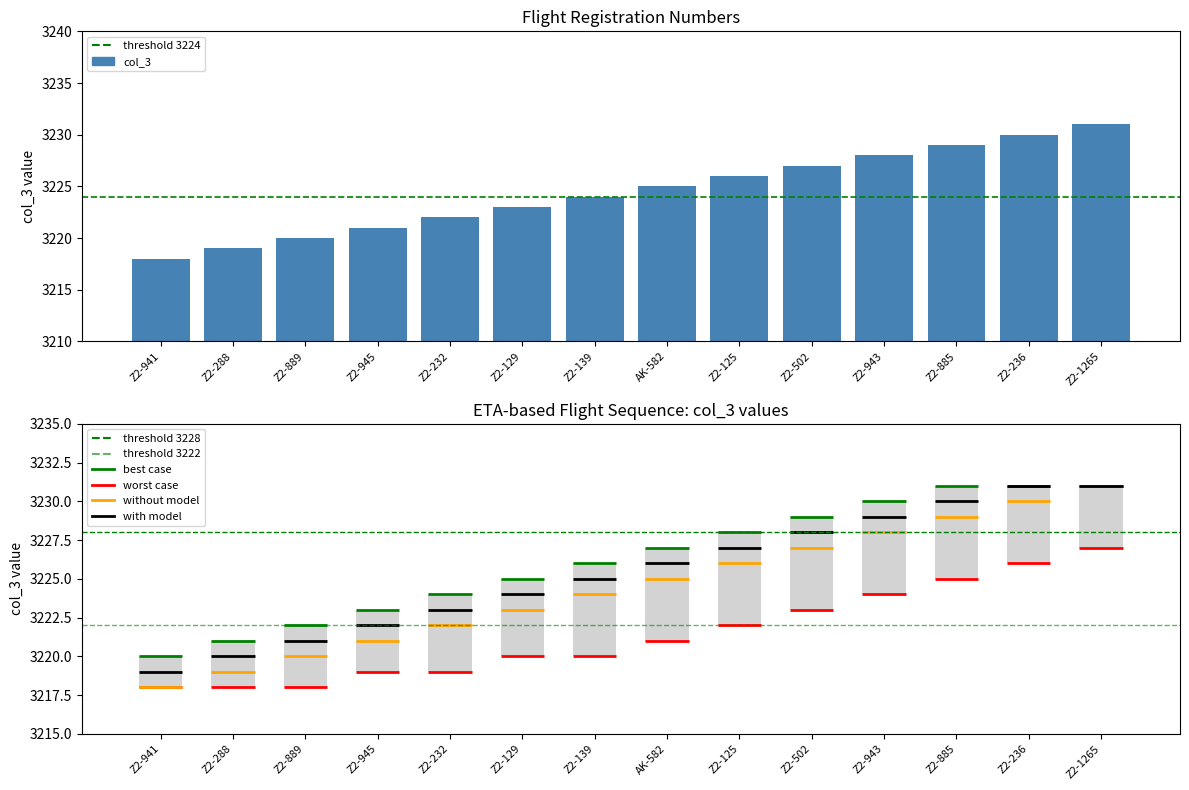

Which category has the highest value across all series?

Z2-1265